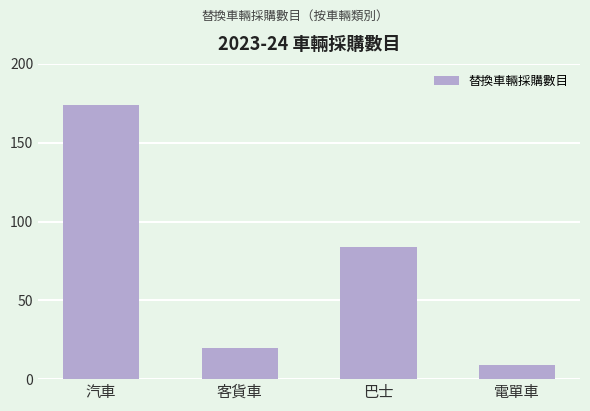

Which category has the lowest value across all series?

電單車